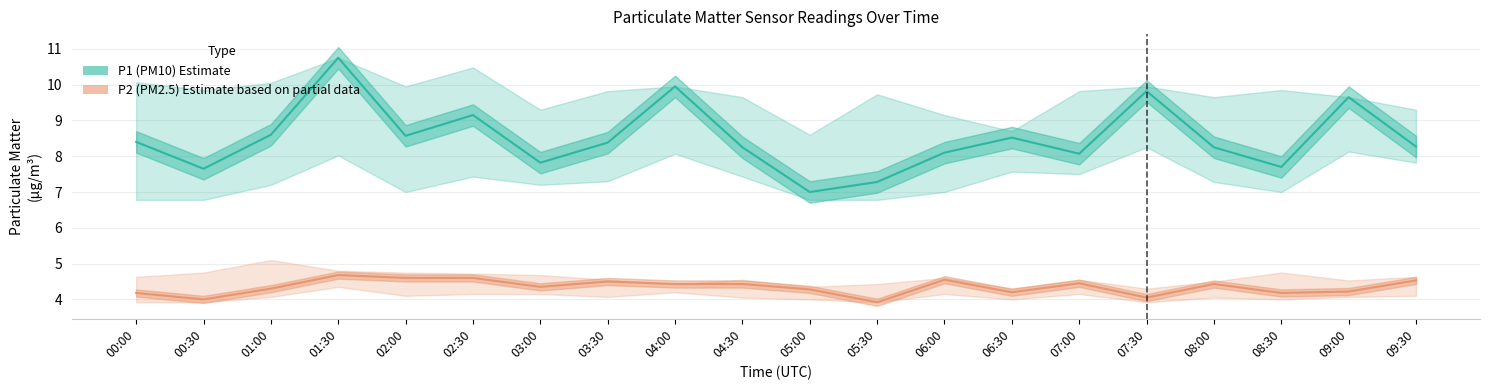

The P2 (PM2.5) Estimate series shows 1.9 at 04:00. True or false?

False